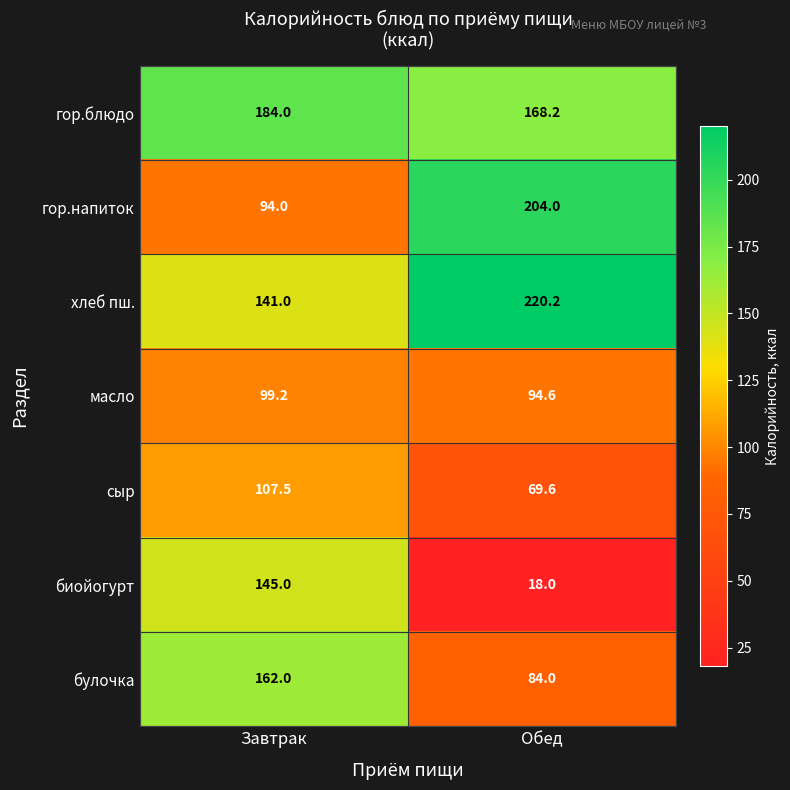

Which series has the largest total across all categories?

хлеб пш.